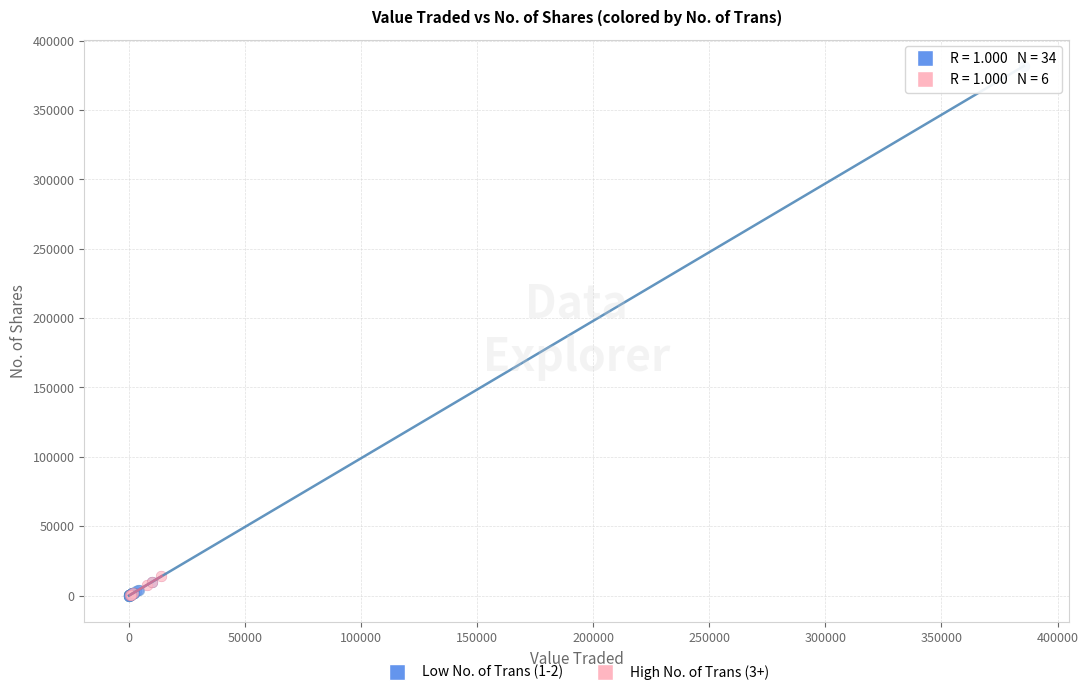

Which series reaches the maximum Y coordinate?

Low No. of Trans (1-2)